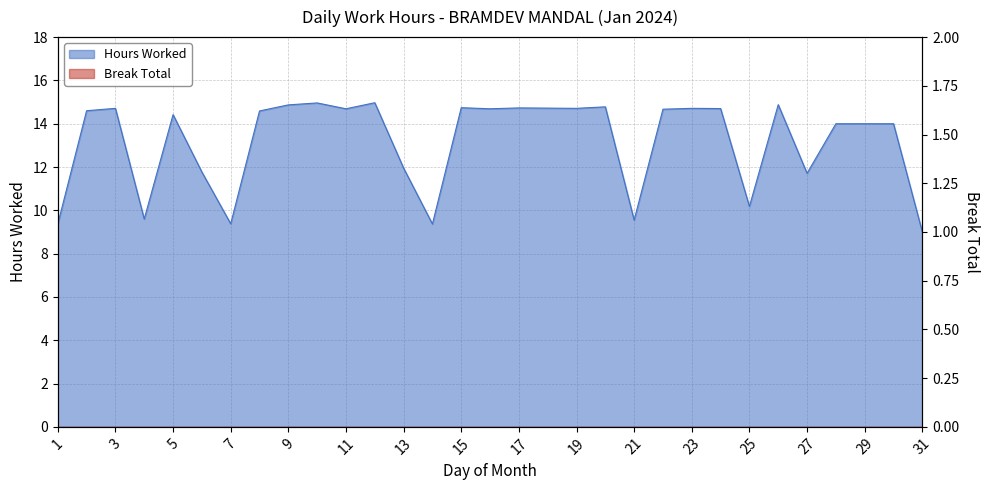

Read the value at 22.

14.7